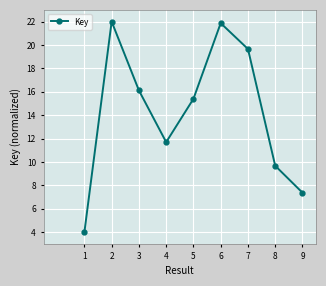

What is the greatest value displayed?

22.0